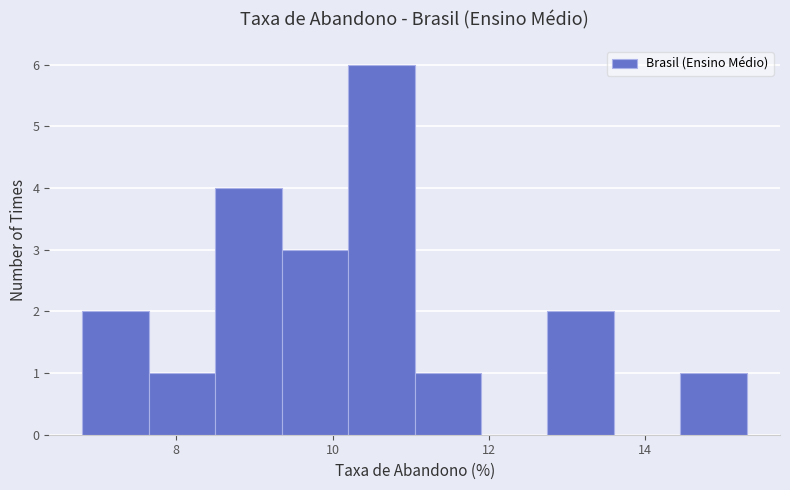

What is the height of the bar covering 9.35 to 10.20 on the x-axis? Neither the bar edges nor the heights are printed on the chart, so give them approximately, as read against the axes.

3